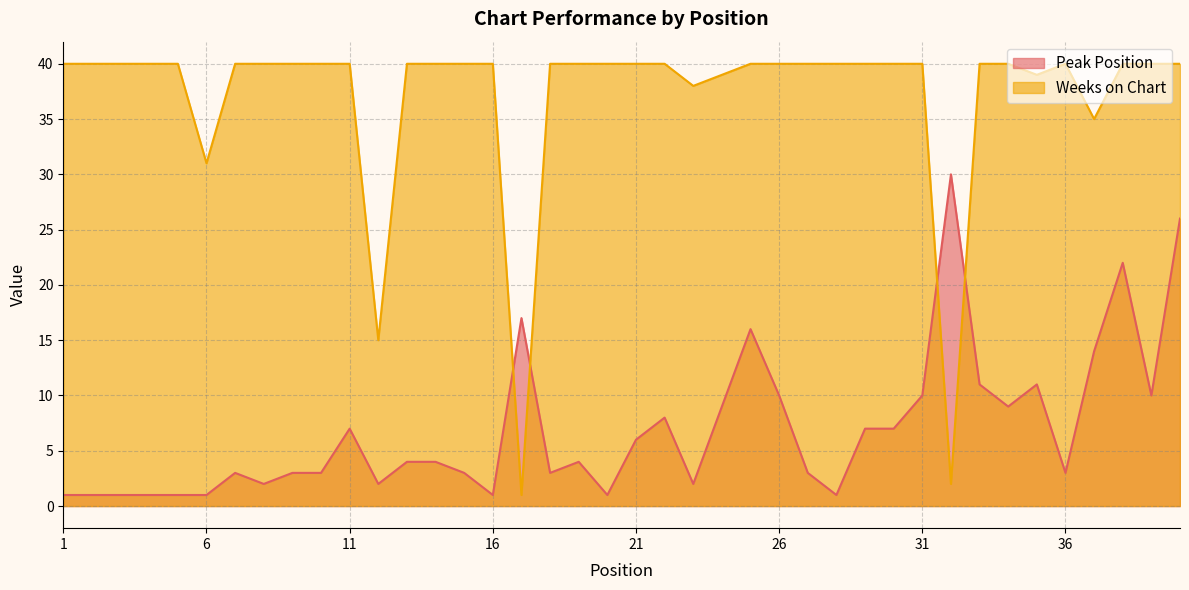

Reading right to left, list all the values displayed in this chart.

Peak Position: 40=26	39=10	38=22	37=14	36=3	35=11	34=9	33=11	32=30	31=10	30=7	29=7	28=1	27=3	26=10	25=16	24=9	23=2	22=8	21=6	20=1	19=4	18=3	17=17	16=1	15=3	14=4	13=4	12=2	11=7	10=3	9=3	8=2	7=3	6=1	5=1	4=1	3=1	2=1	1=1
Weeks on Chart: 40=40	39=40	38=40	37=35	36=40	35=39	34=40	33=40	32=2	31=40	30=40	29=40	28=40	27=40	26=40	25=40	24=39	23=38	22=40	21=40	20=40	19=40	18=40	17=1	16=40	15=40	14=40	13=40	12=15	11=40	10=40	9=40	8=40	7=40	6=31	5=40	4=40	3=40	2=40	1=40